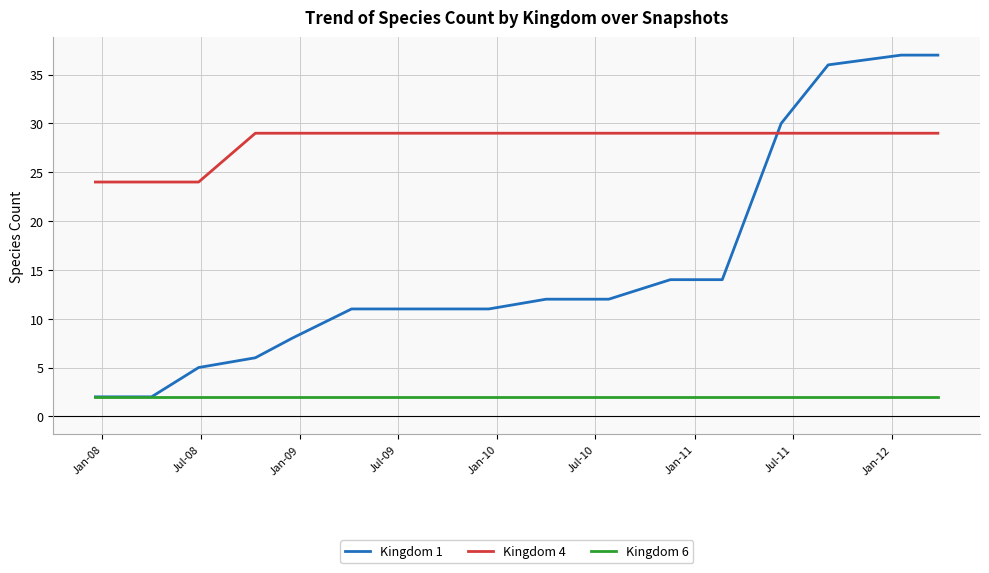

What is the difference between the maximum and minimum values in the Kingdom 1 series?

35